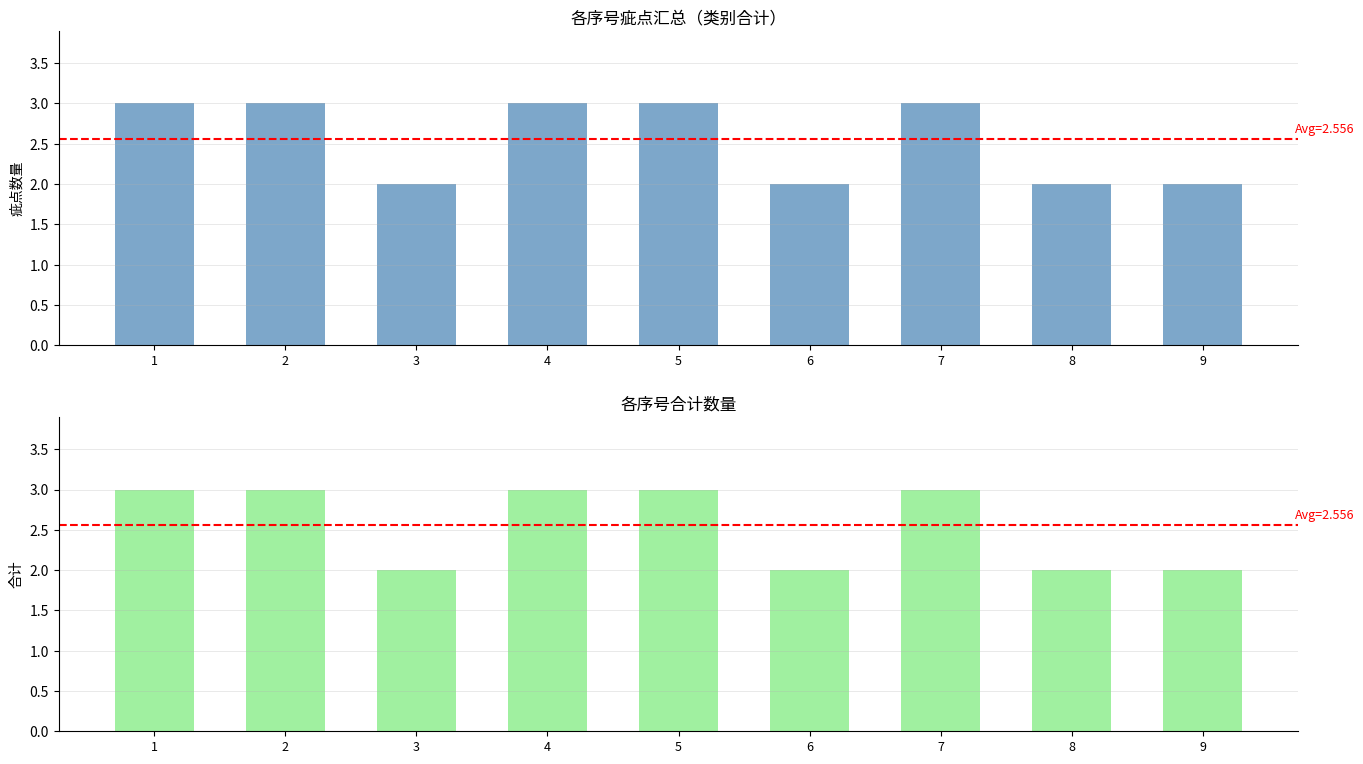

Which category has the highest value in the 疵点合计(非折痕合计) series?

1